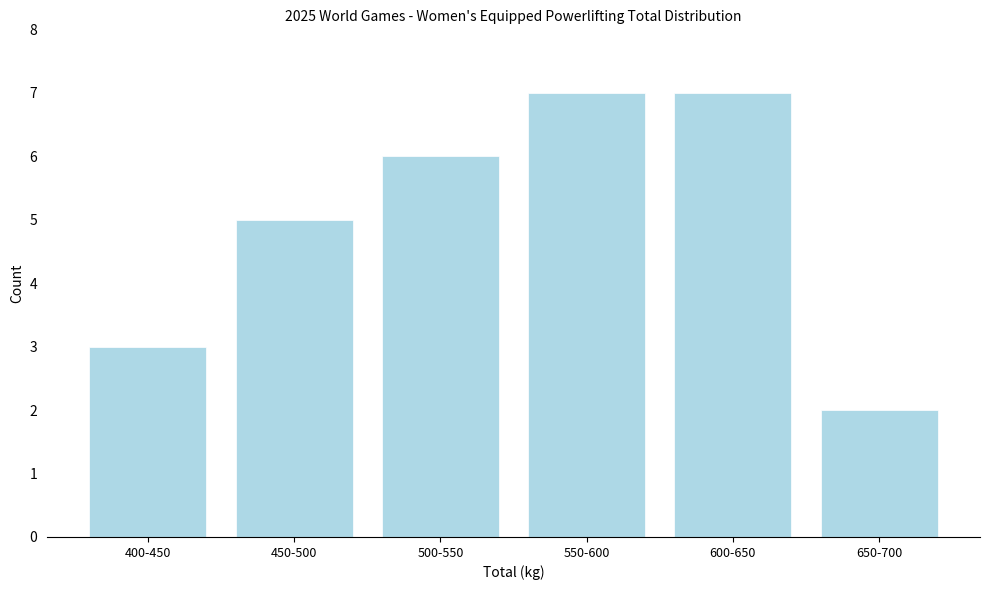

Reading right to left, extract all data points from this chart.

2	7	7	6	5	3